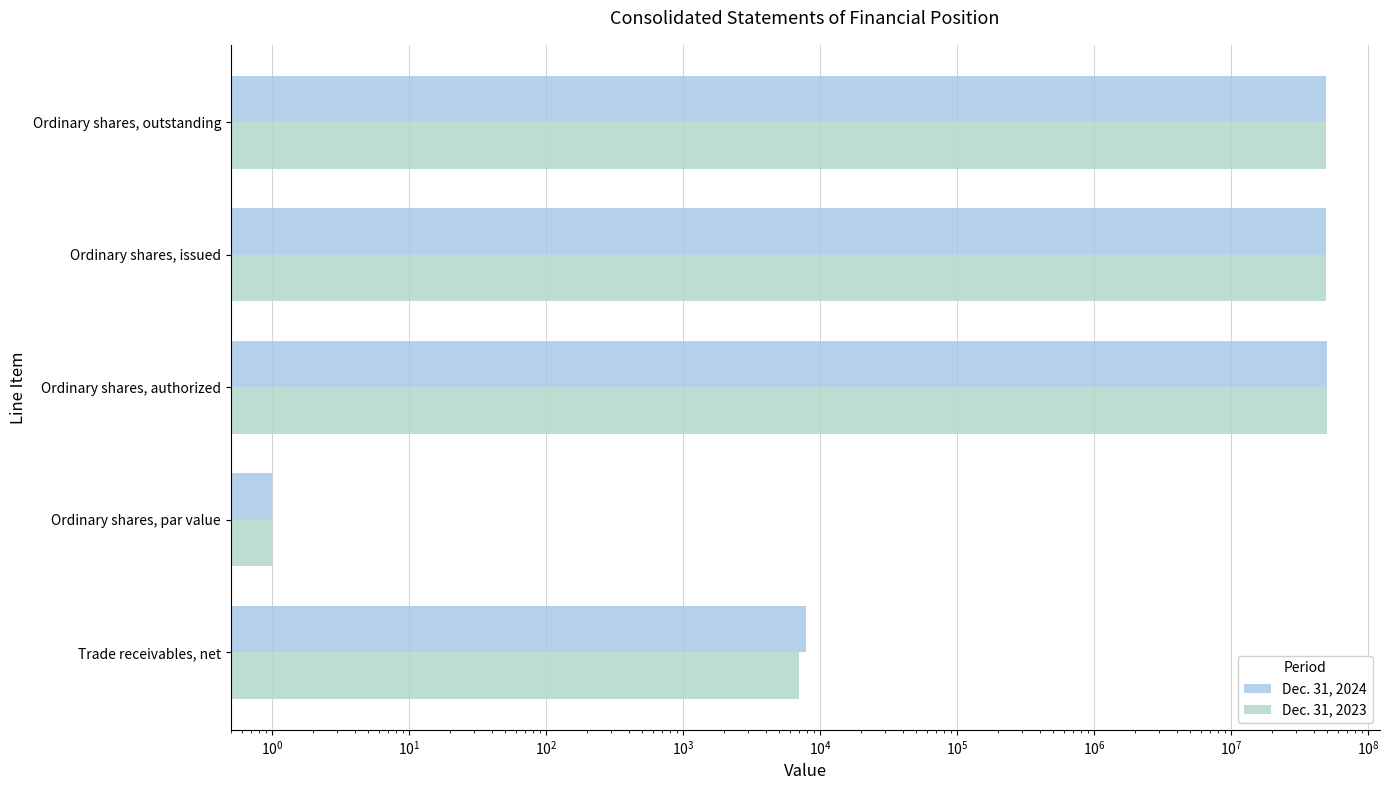

How many values in the Dec. 31, 2024 series are below 49099305?

2